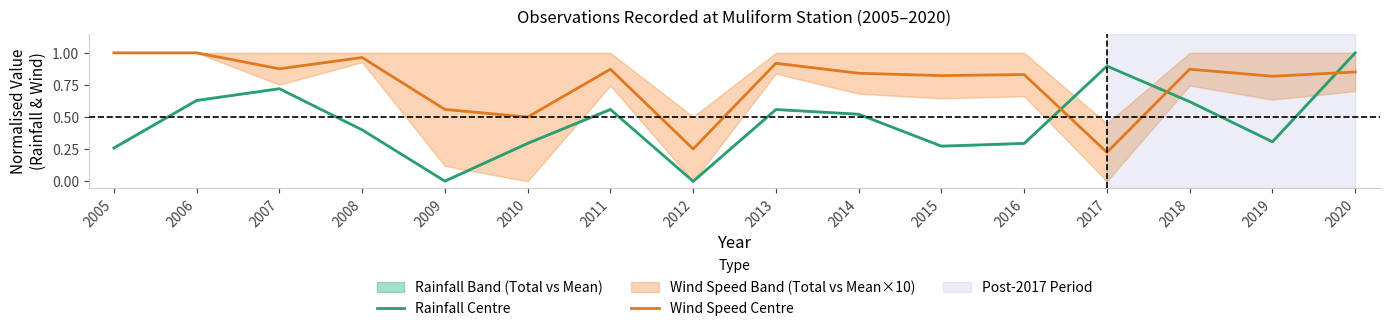

What is the difference between the second highest and minimum values in the Rainfall Centre series?

0.9